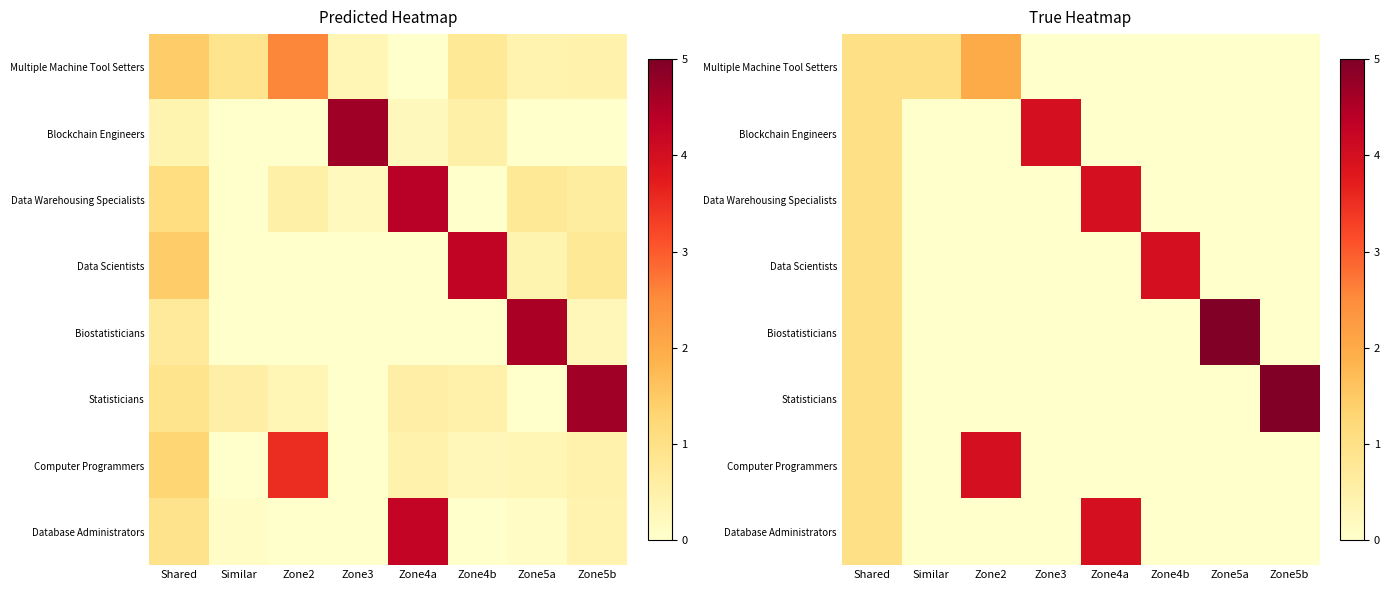

At how many categories does at least one series exceed 1?

6